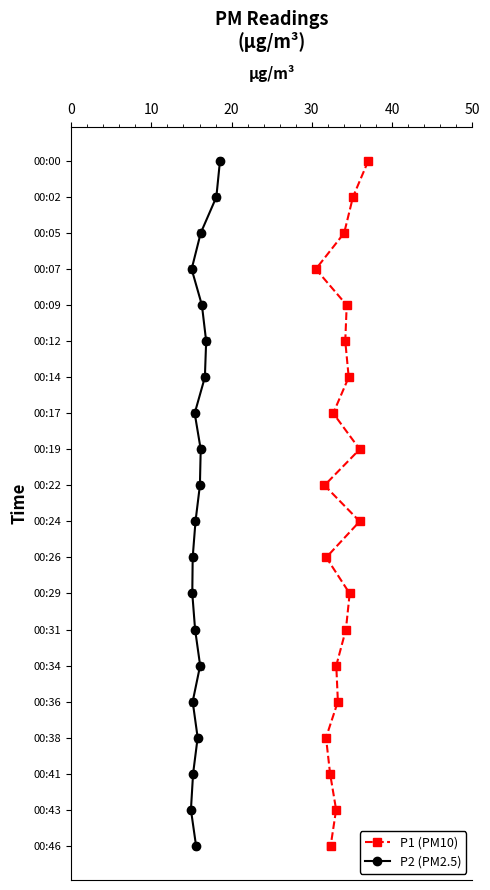

True or false: P1 (PM10) and P2 (PM2.5) intersect in this chart.

False